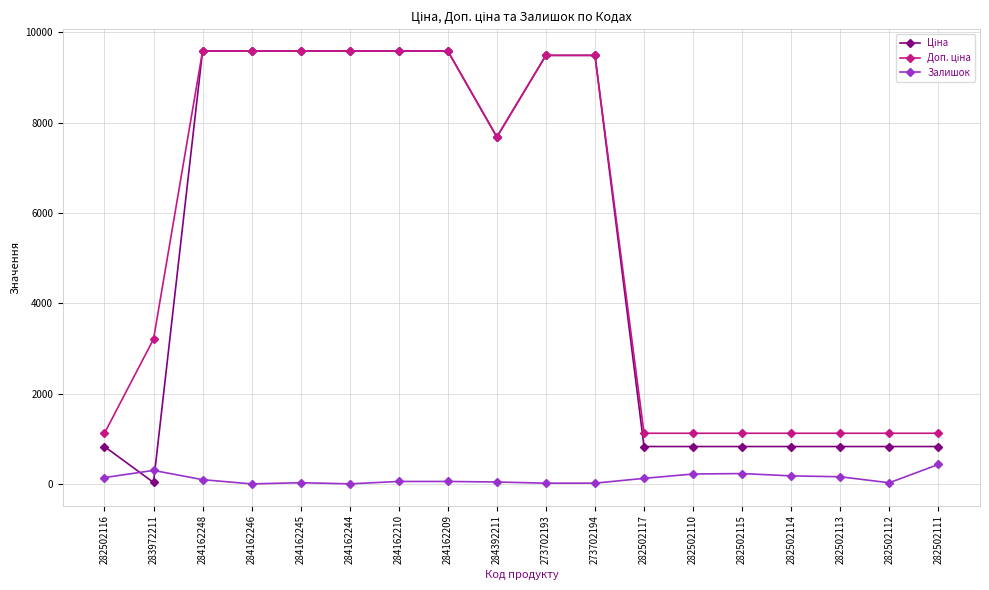

How many lines are shown in the chart?

3